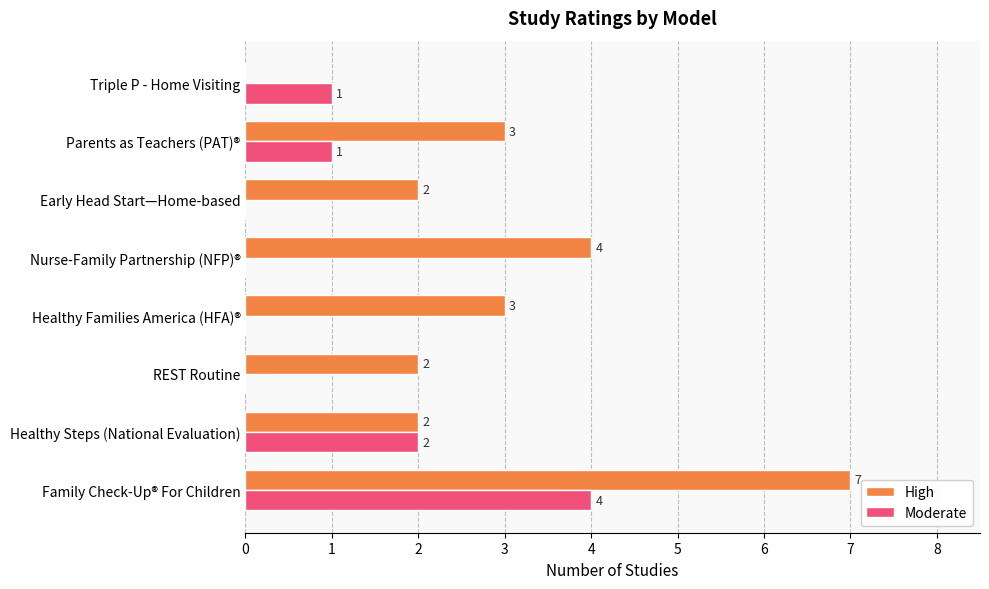

How many Moderate values are between 0 and 2?

7